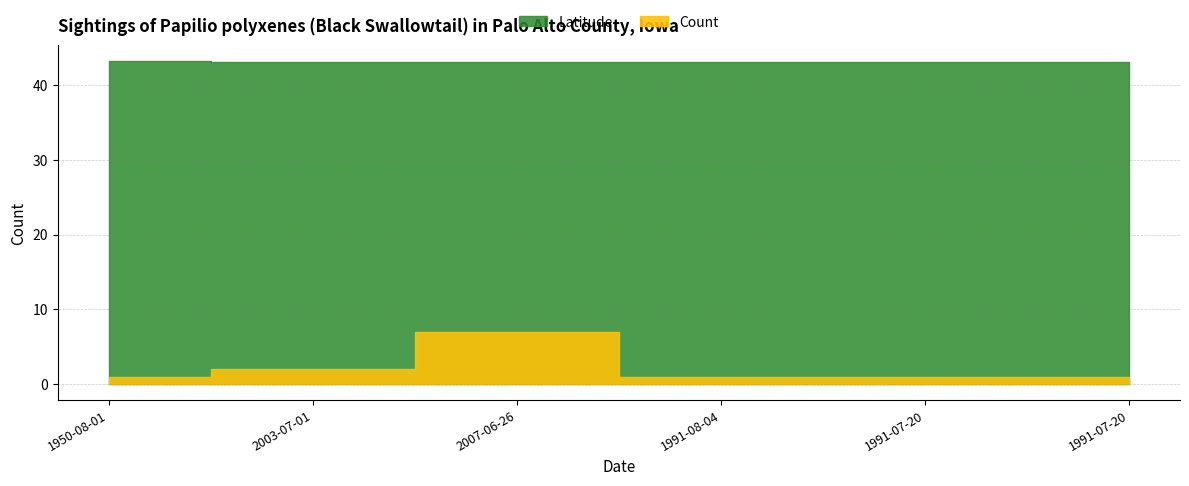

Which series has the largest range (max minus min)?

Count